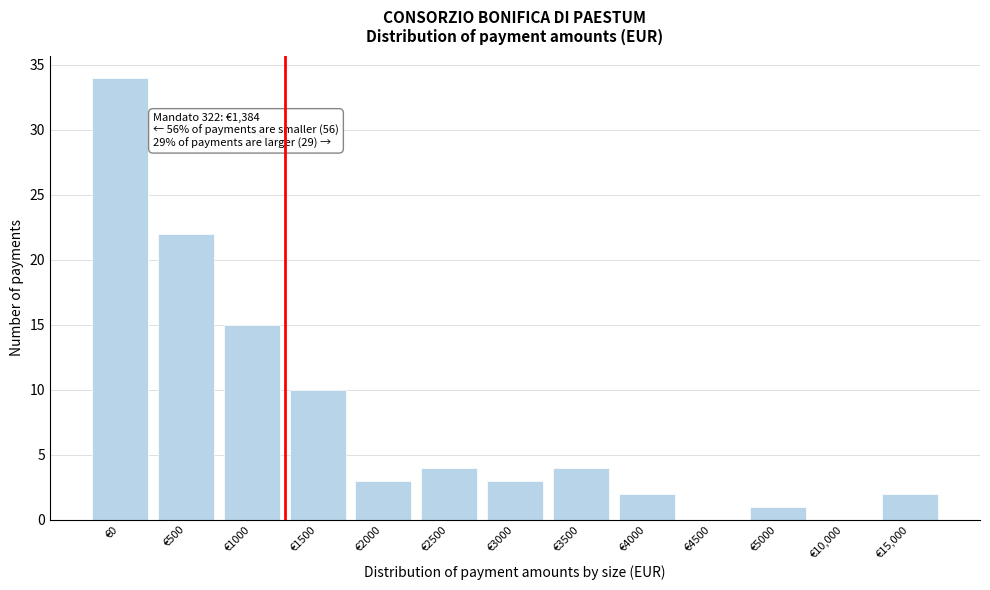

Reading right to left, list all the values displayed in this chart.

€15,000=2	€10,000=0	€5000=1	€4500=0	€4000=2	€3500=4	€3000=3	€2500=4	€2000=3	€1500=10	€1000=15	€500=22	€0=34